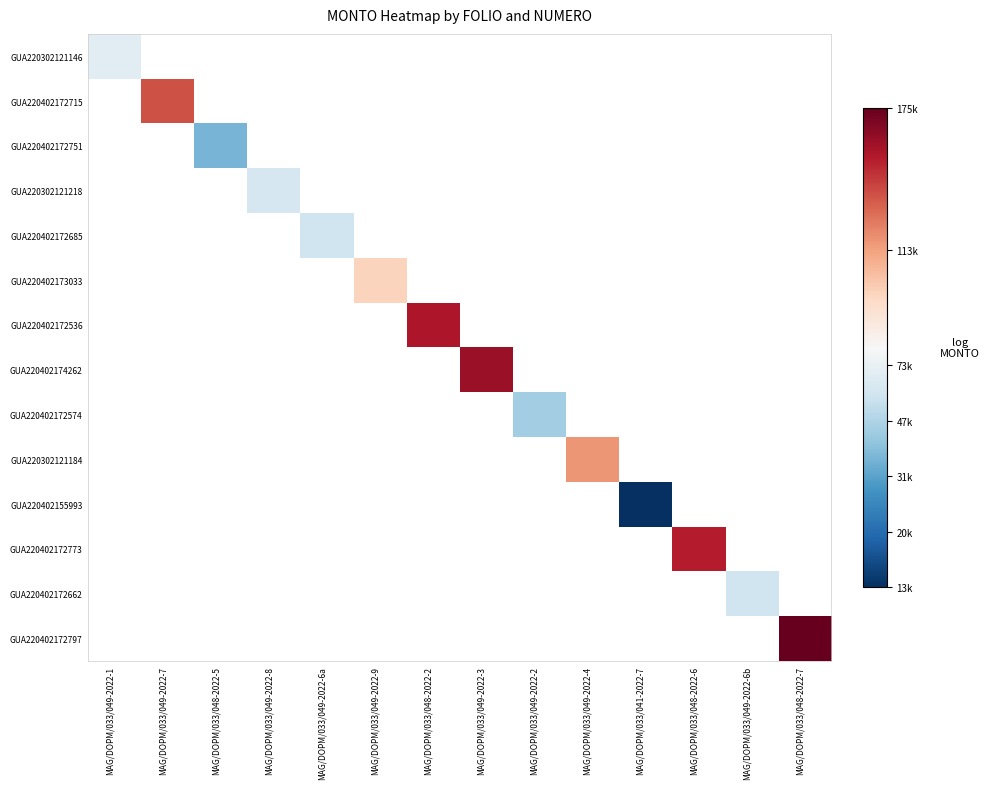

Count the number of categories in the chart.

14